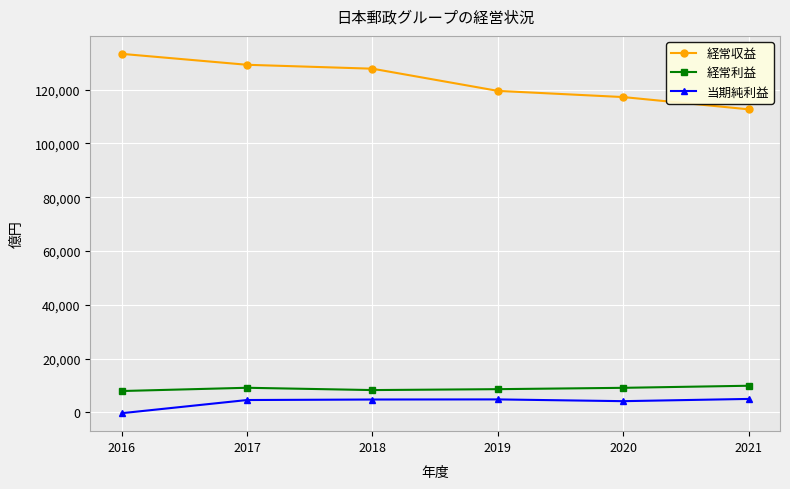

What is the difference between the maximum and second lowest values in the 経常利益 series?

1608